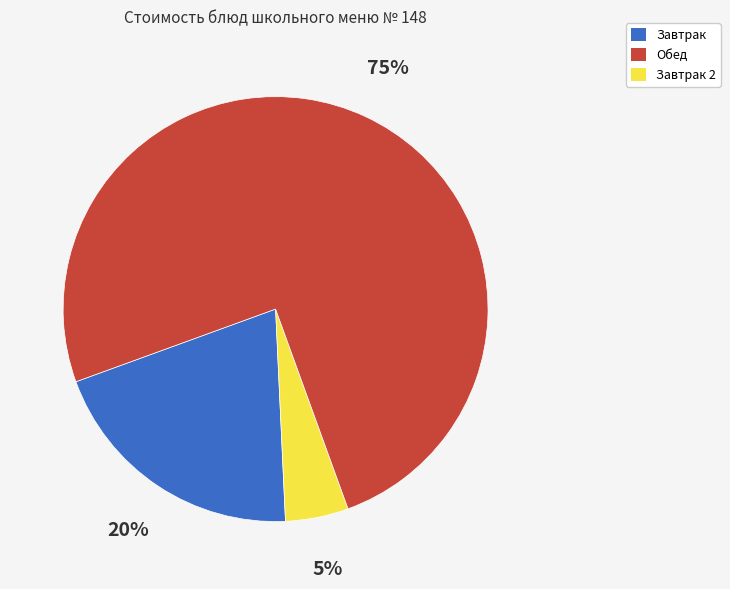

How many segments does this pie chart have?

3